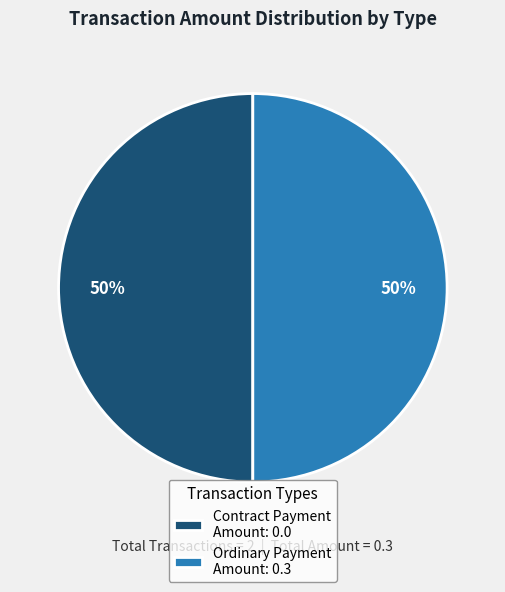

To the nearest percent, what portion does Ordinary Payment represent?

50%